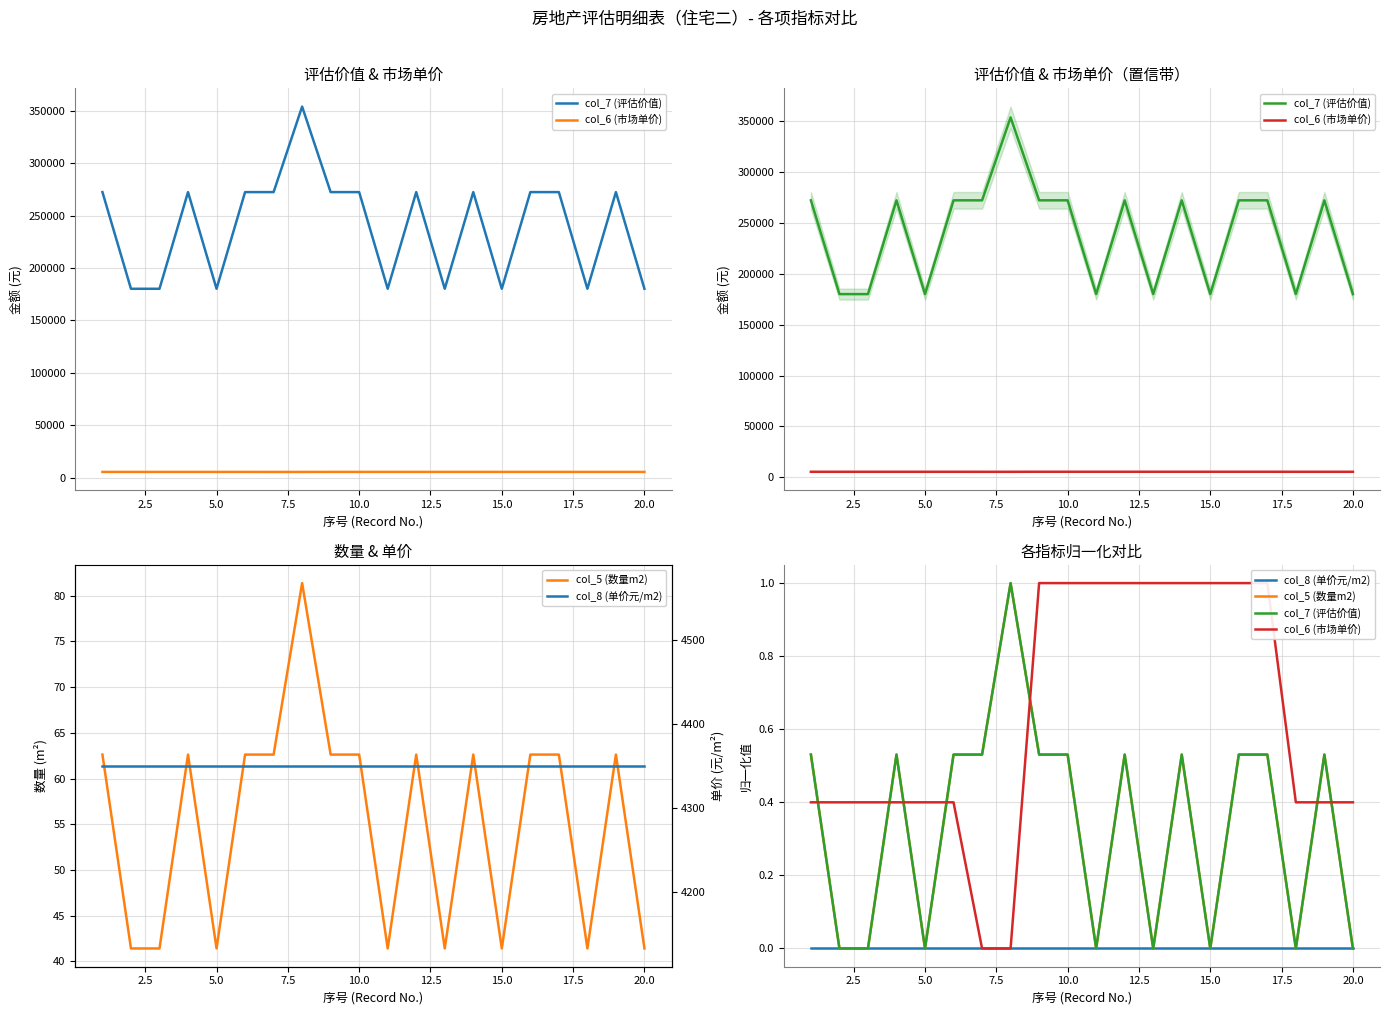

Reading left to right, what are all the values shown in this chart?

col_7 (评估价值): 0.5	0.0	0.0	0.5	0.0	0.5	0.5	1.0	0.5	0.5	0.0	0.5	0.0	0.5	0.0	0.5	0.5	0.0	0.5	0.0
col_6 (市场单价): 0.4	0.4	0.4	0.4	0.4	0.4	0.0	0.0	1.0	1.0	1.0	1.0	1.0	1.0	1.0	1.0	1.0	0.4	0.4	0.4
col_5 (数量m2): 0.5	0.0	0.0	0.5	0.0	0.5	0.5	1.0	0.5	0.5	0.0	0.5	0.0	0.5	0.0	0.5	0.5	0.0	0.5	0.0
col_8 (单价元/m2): 4350.0	4350.0	4350.0	4350.0	4350.0	4350.0	4350.0	4350.0	4350.0	4350.0	4350.0	4350.0	4350.0	4350.0	4350.0	4350.0	4350.0	4350.0	4350.0	4350.0